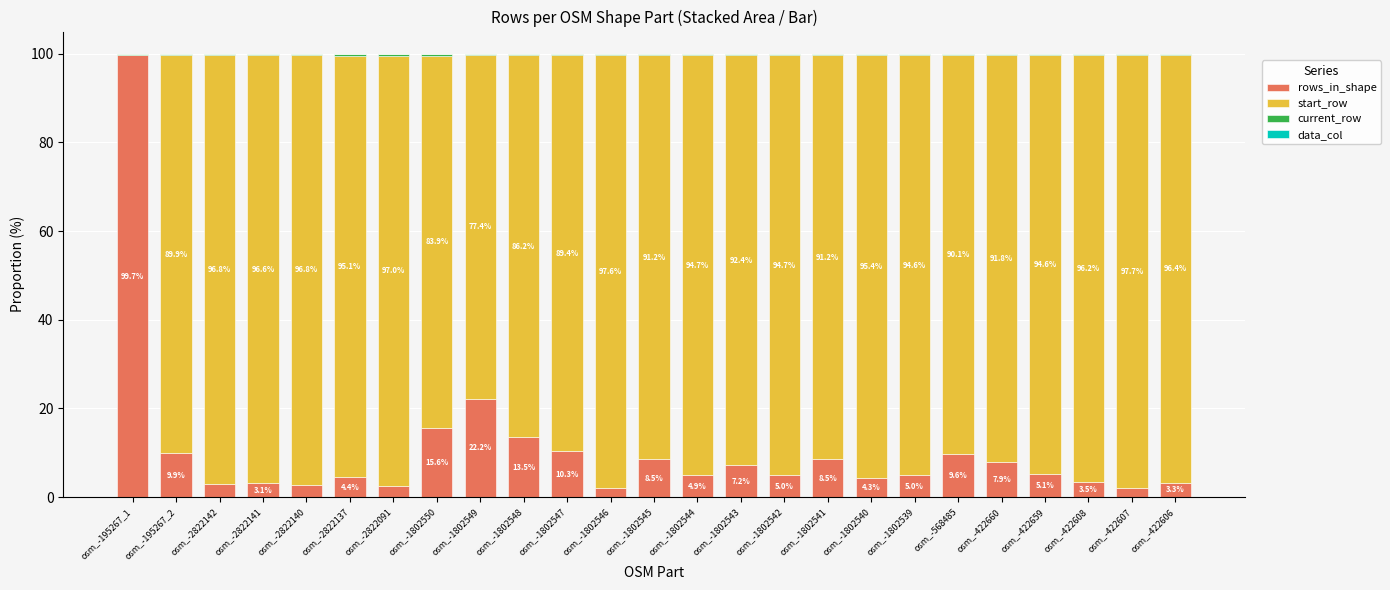

The rows_in_shape series shows 1.0 at osm_-1802544. True or false?

False